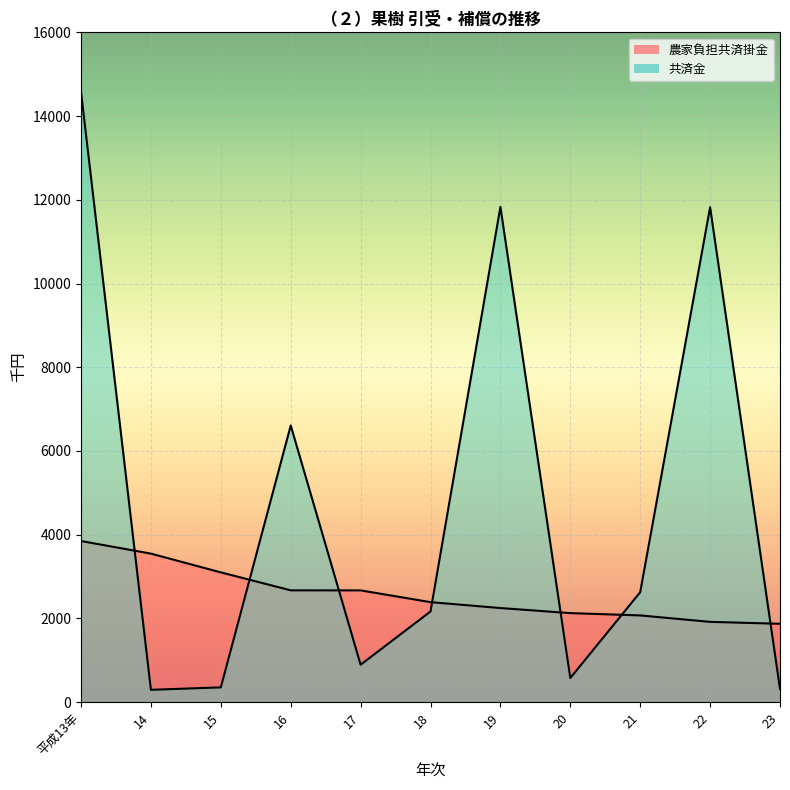

True or false: 農家負担共済掛金 has more than 1 points higher than both neighbors.

False